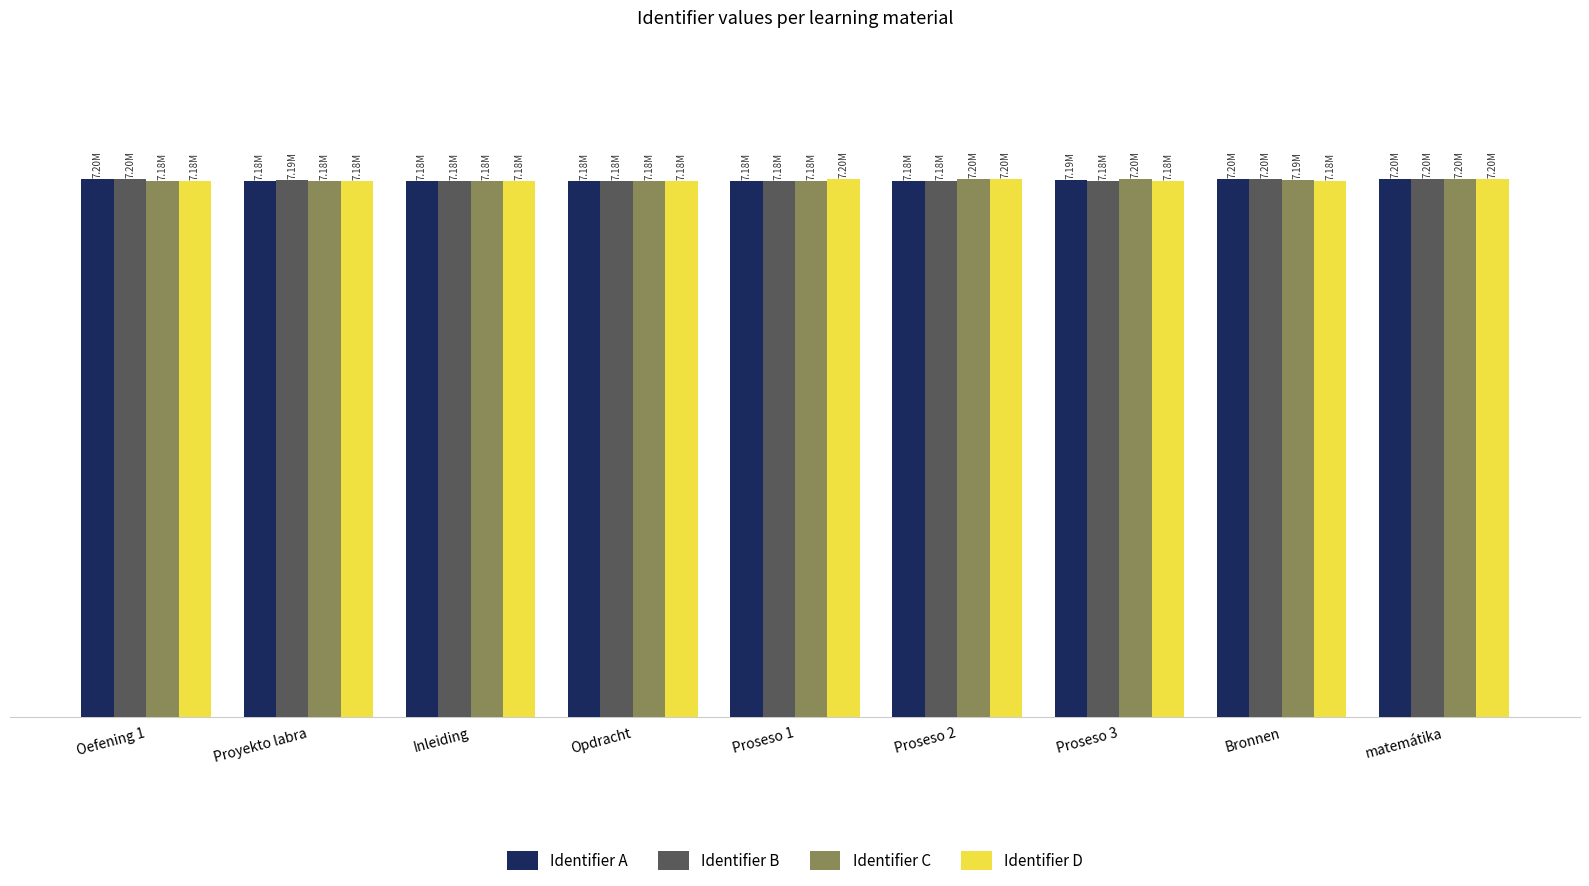

The Identifier C series shows 7178430 at Proseso 1. True or false?

True